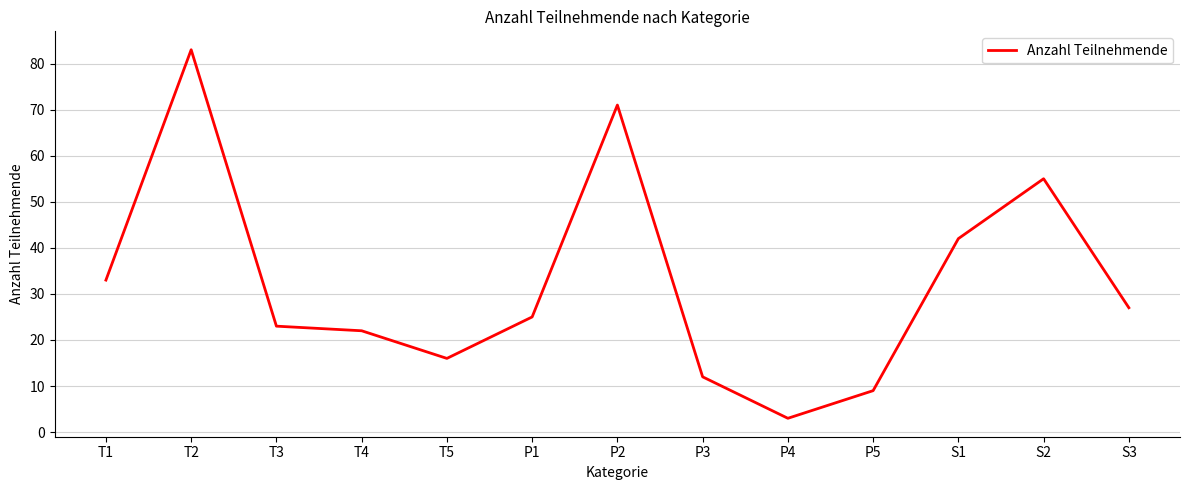

What is the change in value from T3 to T5?

-7